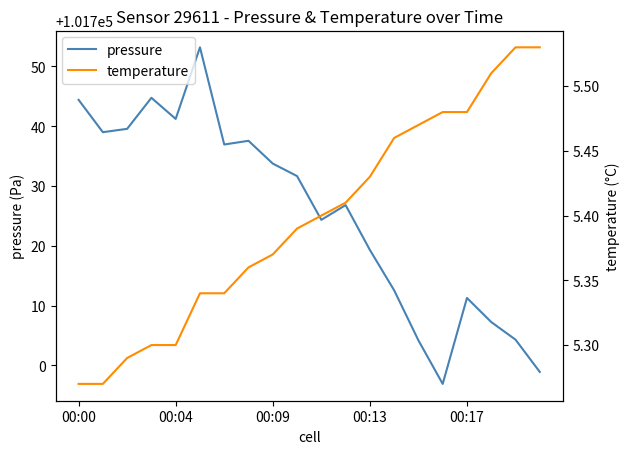

How many lines are shown in the chart?

2